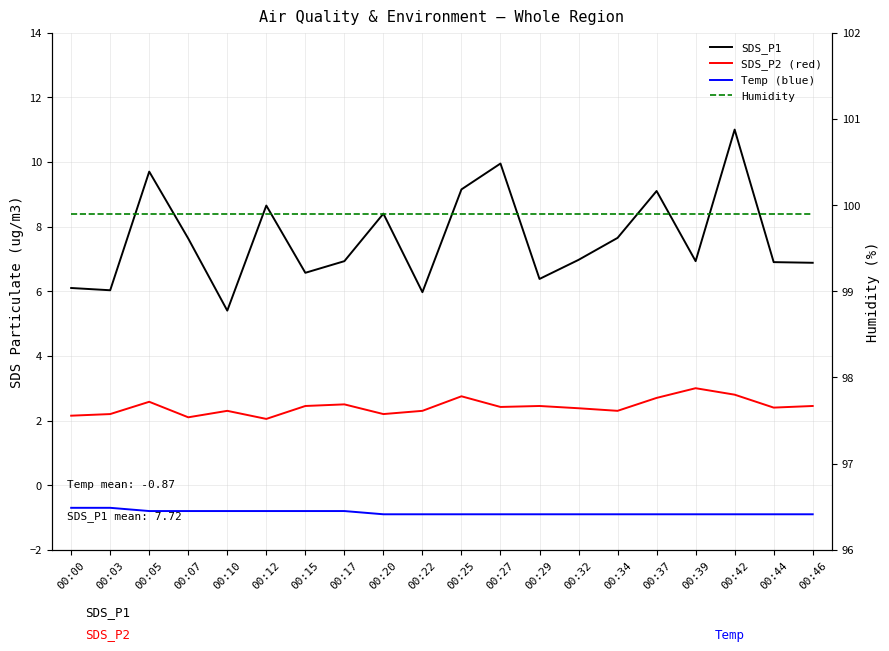

List the series in order of their peak value, highest first.

Humidity, SDS_P1, SDS_P2, Temp